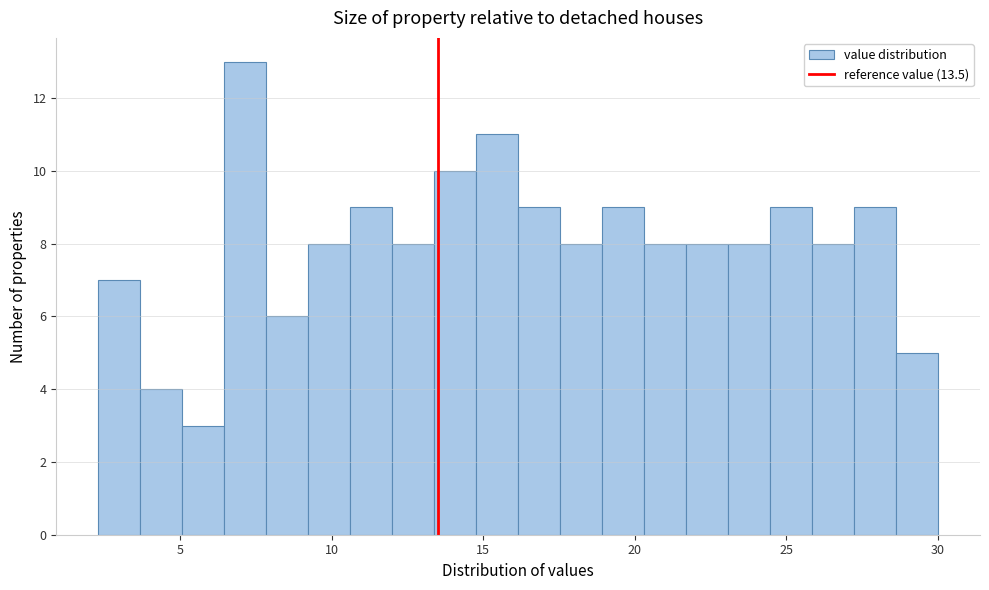

Around what value on the x-axis is the tallest bar? Give the approximate position of its centre, as read against the axis.

7.0